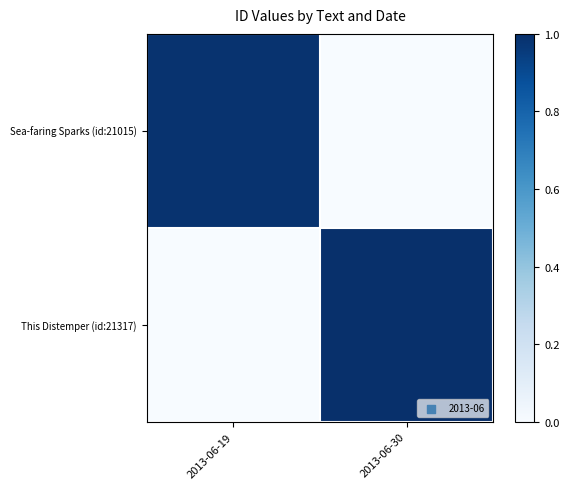

Which series has the widest spread of values?

This Distemper (id:21317)